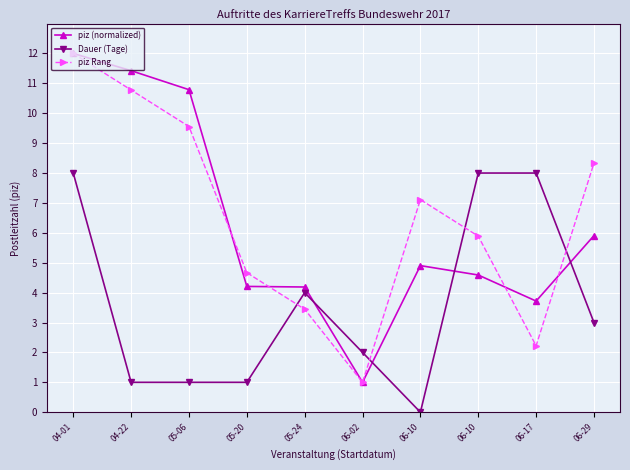

At which category does the chart reach its peak across all series?

04-01